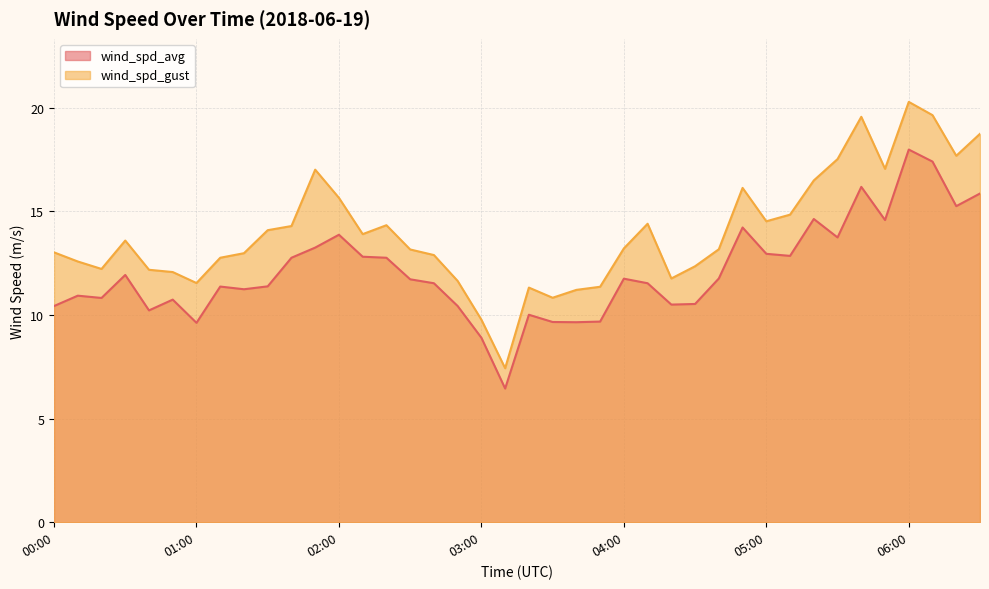

True or false: wind_spd_avg and wind_spd_gust intersect in this chart.

False